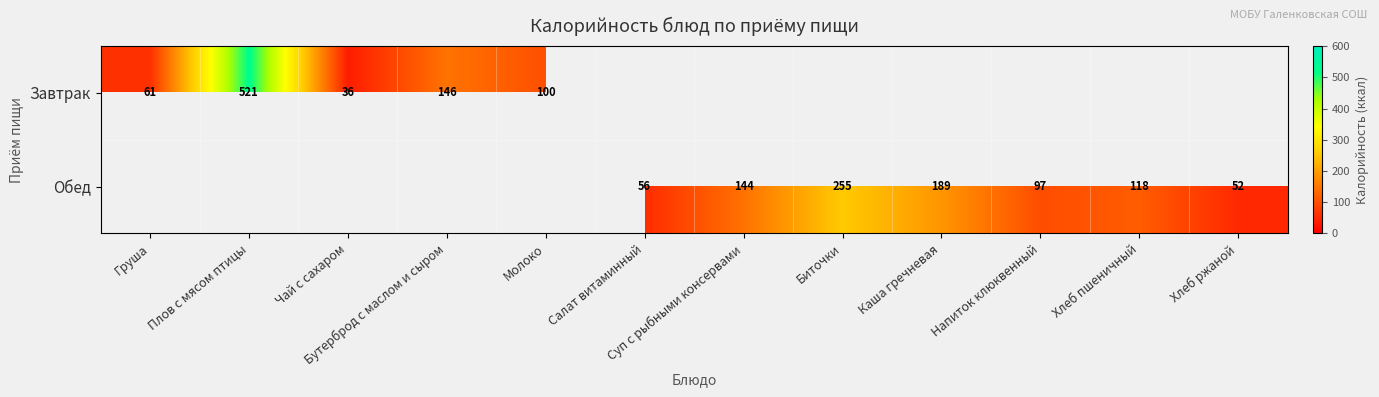

True or false: Обед has a value of 31.4 at Хлеб ржаной.

False